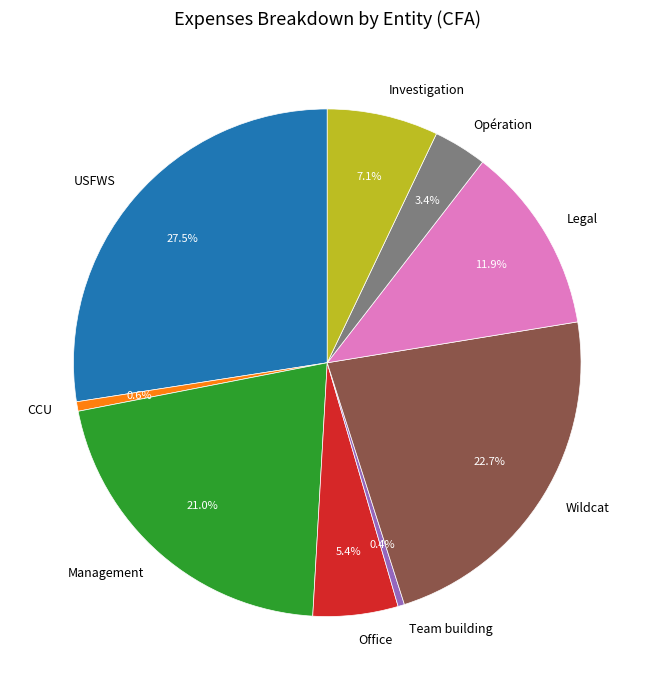

What is the ratio of the value at Investigation to the value at Office?

1.3